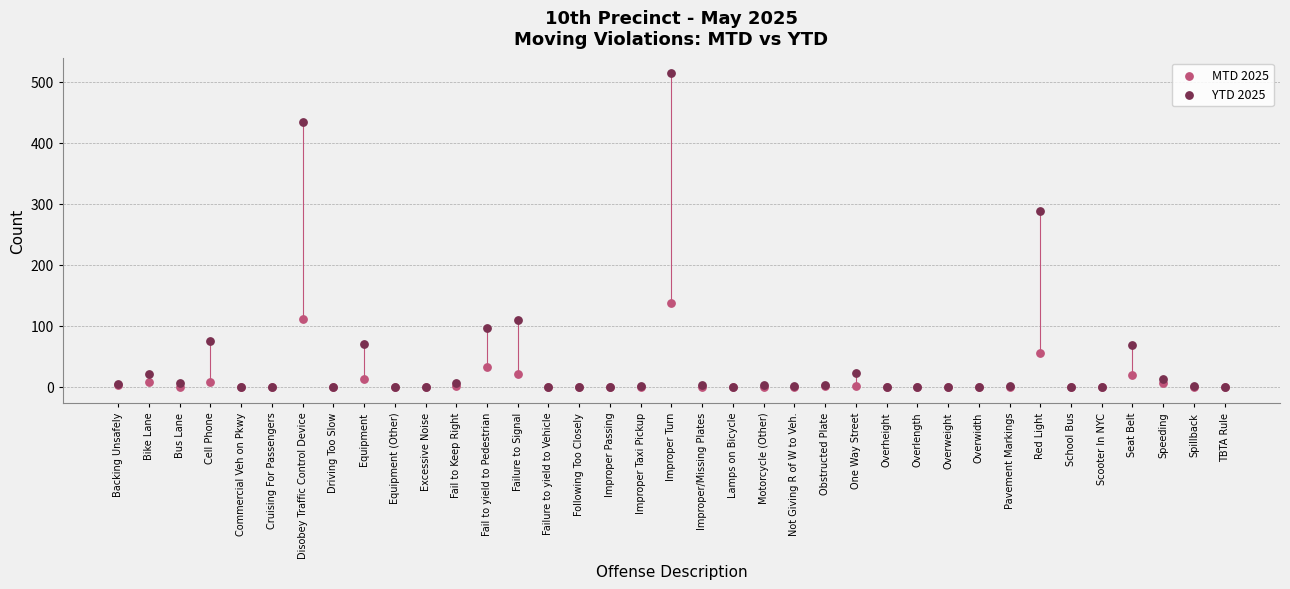

In the YTD 2025 series, what Y value is closest to 257?

288